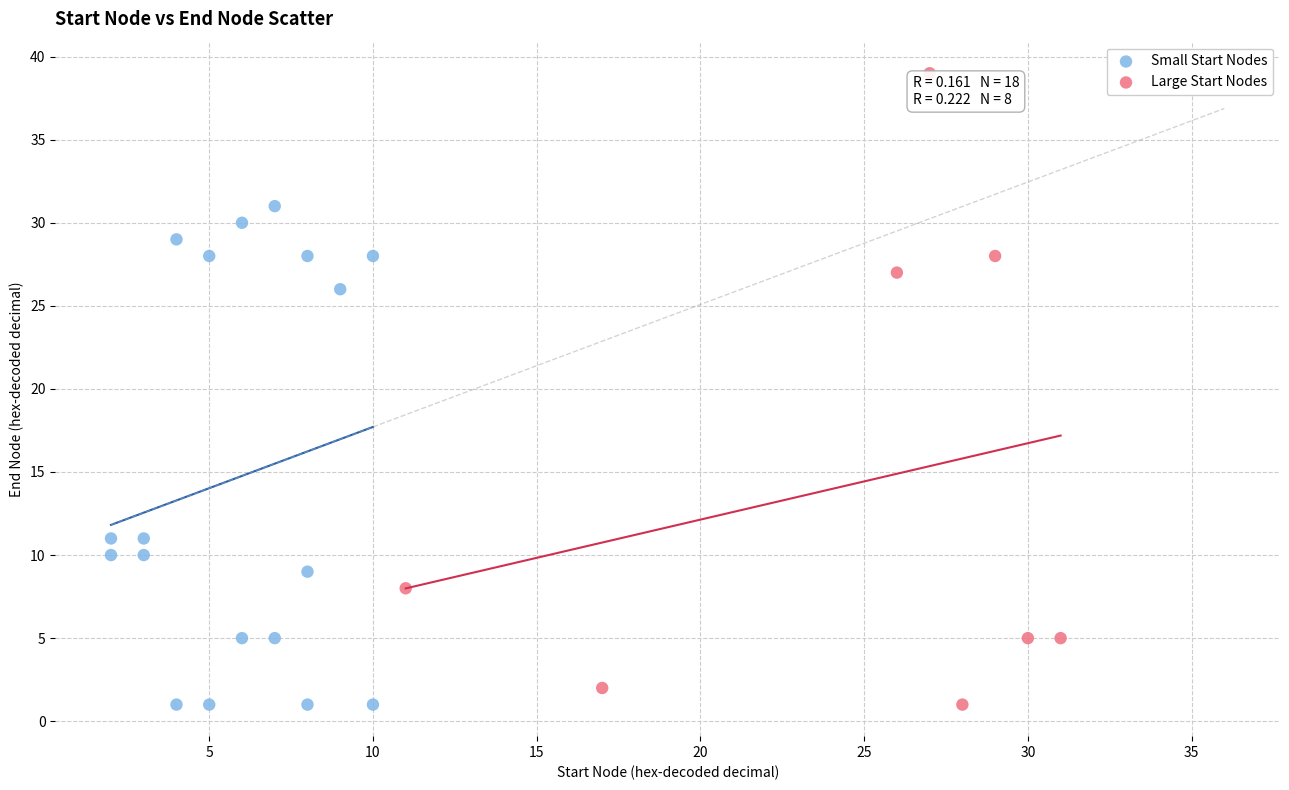

Which series reaches the maximum Y coordinate?

Large Start Nodes